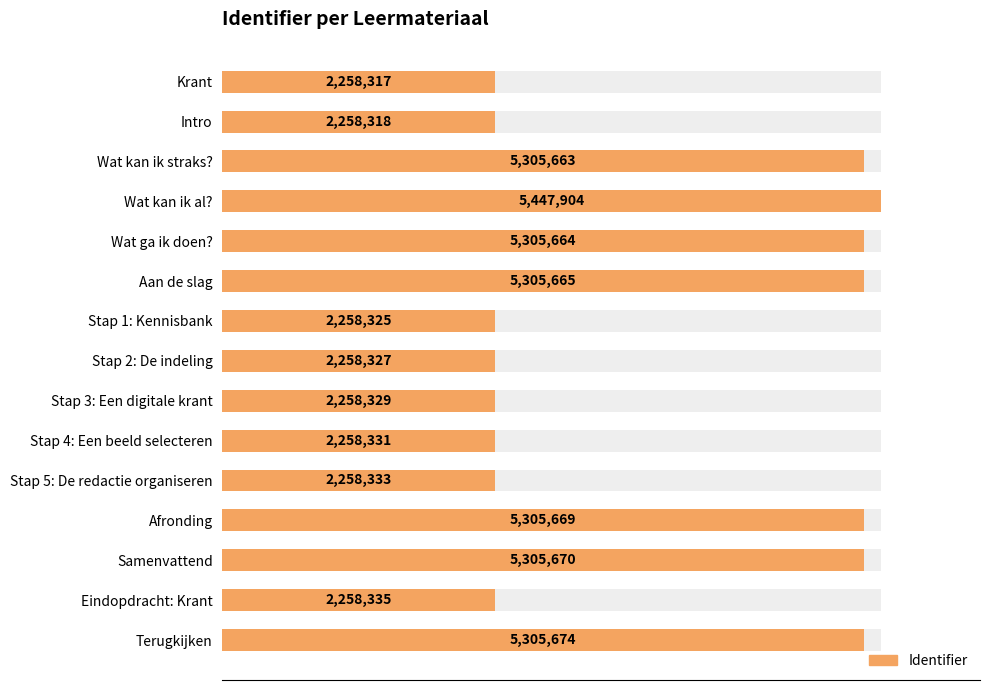

Is it true that the value at Eindopdracht: Krant is 2258335?

True